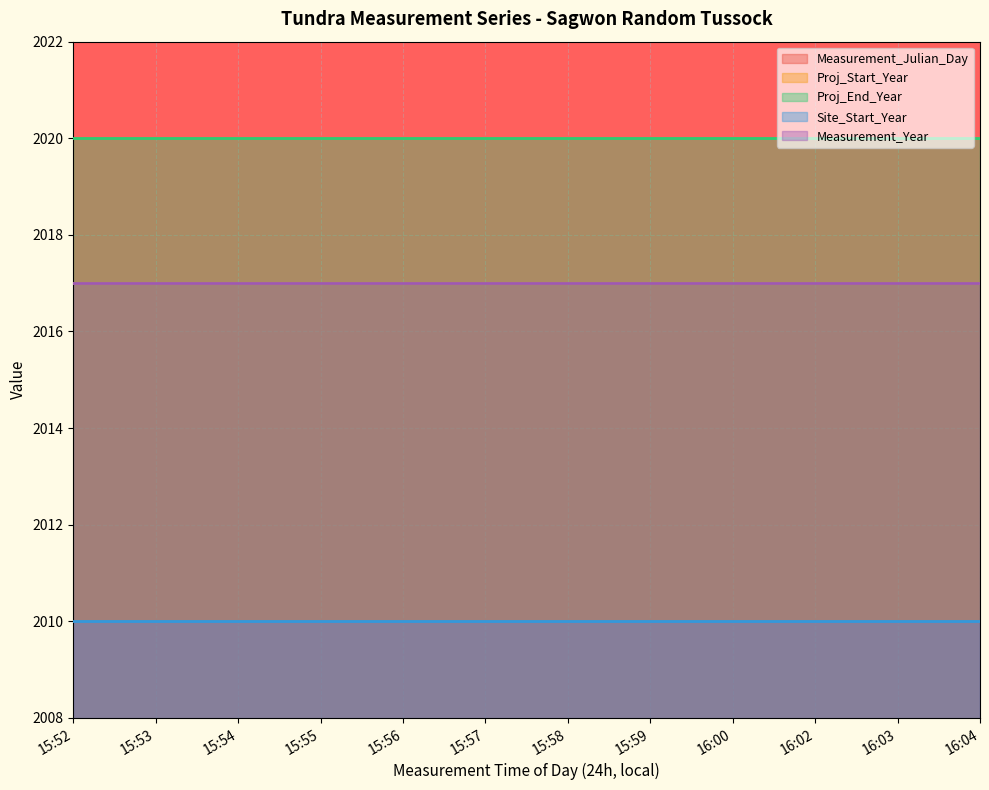

At which label is Site_Start_Year closest to 2010?

15:52